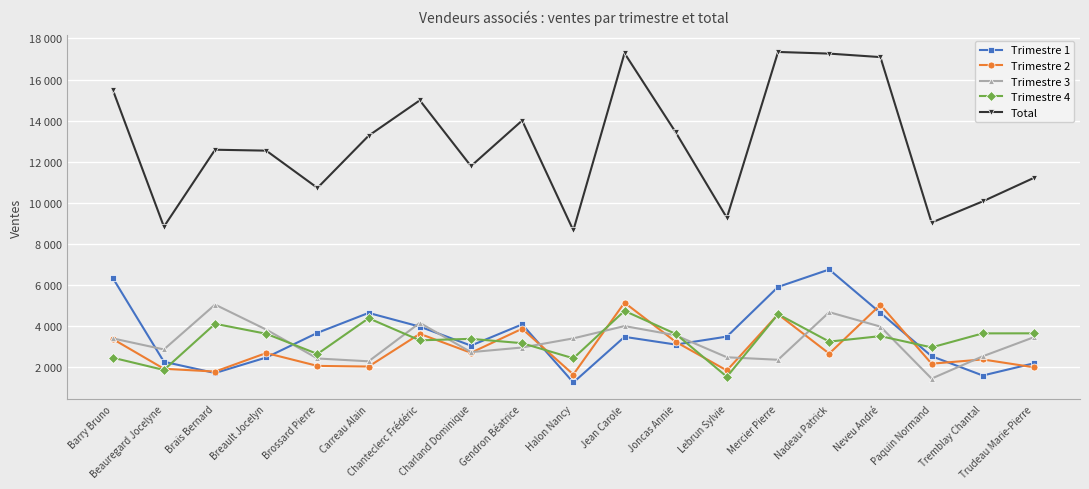

Is this an area chart (filled region under the line)?

No